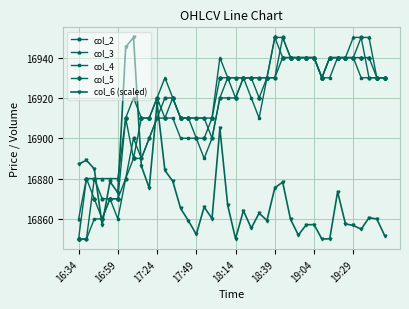

Count the number of data series in this chart.

5